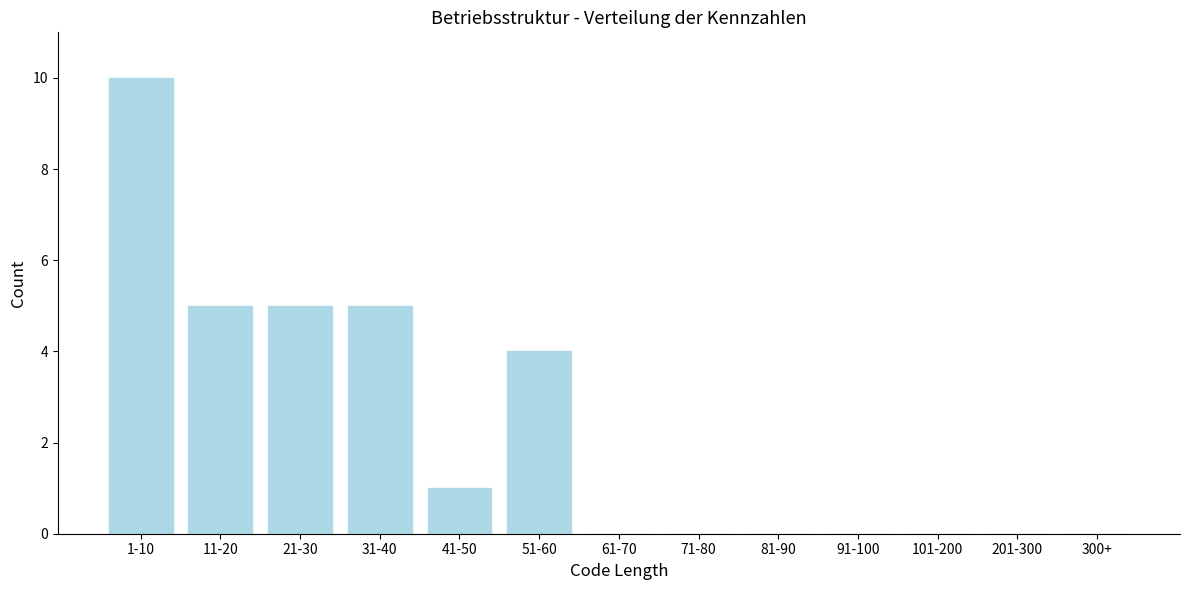

Reading left to right, transcribe all the data shown in this chart.

1-10=10	11-20=5	21-30=5	31-40=5	41-50=1	51-60=4	61-70=0	71-80=0	81-90=0	91-100=0	101-200=0	201-300=0	300+=0